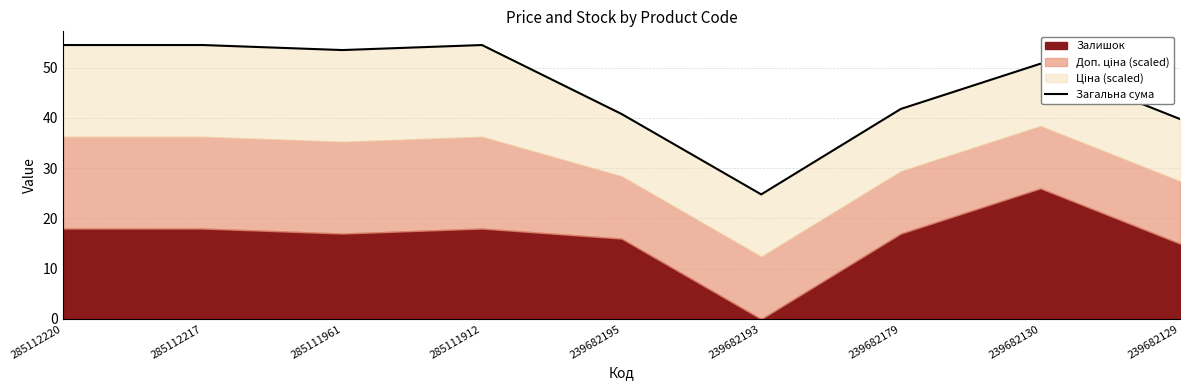

At which category does the chart reach its minimum across all series?

239682193